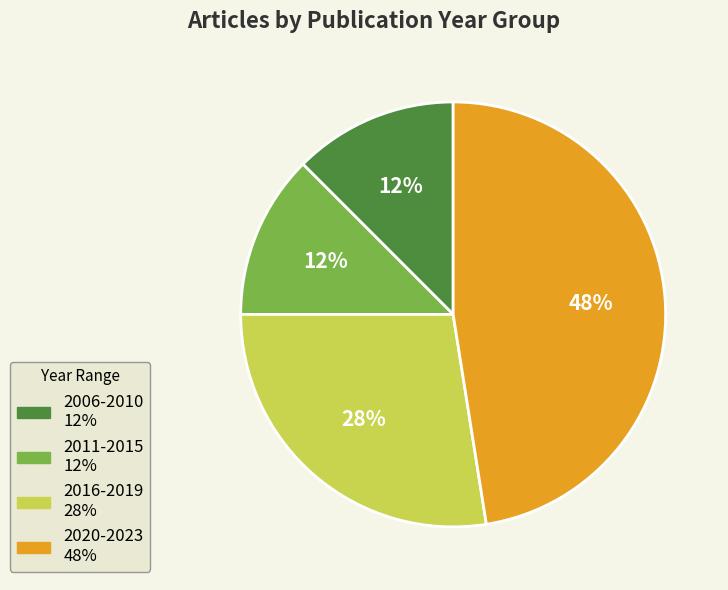

To the nearest percent, what is the average slice percentage?

25%